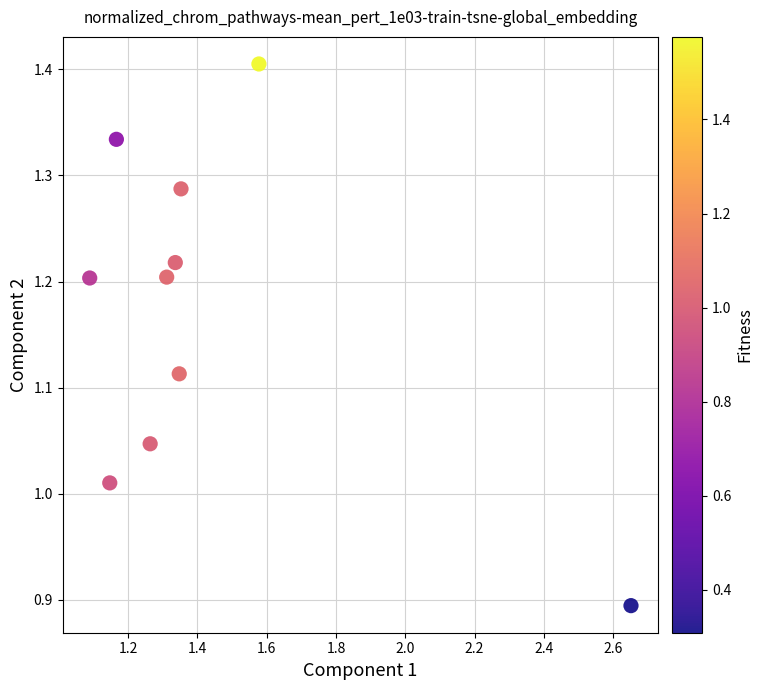

What is the range of X values (max minus min)?

1.6